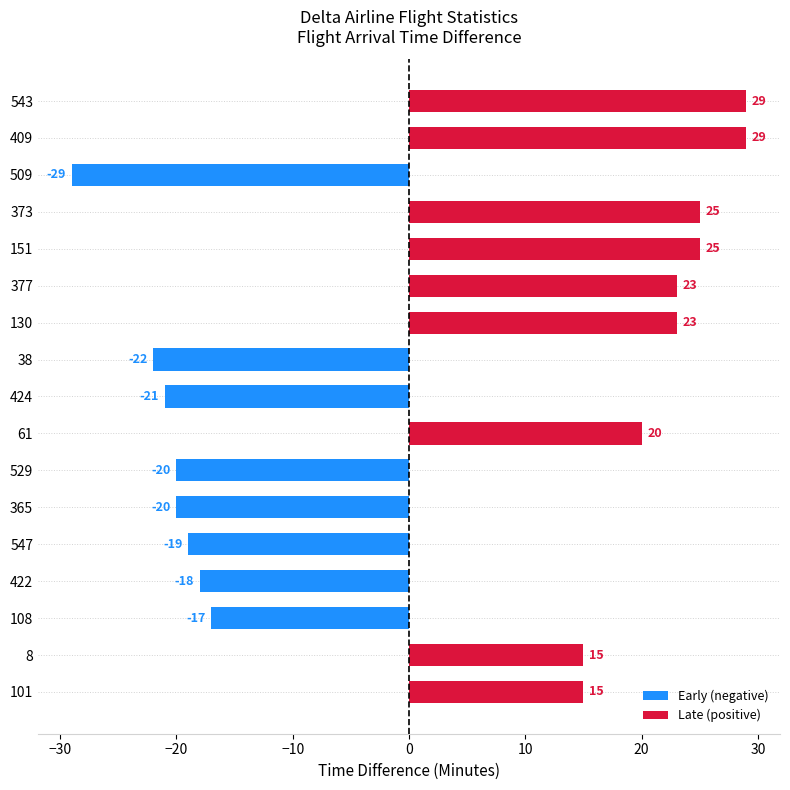

What is the maximum value for Late (positive)?

29